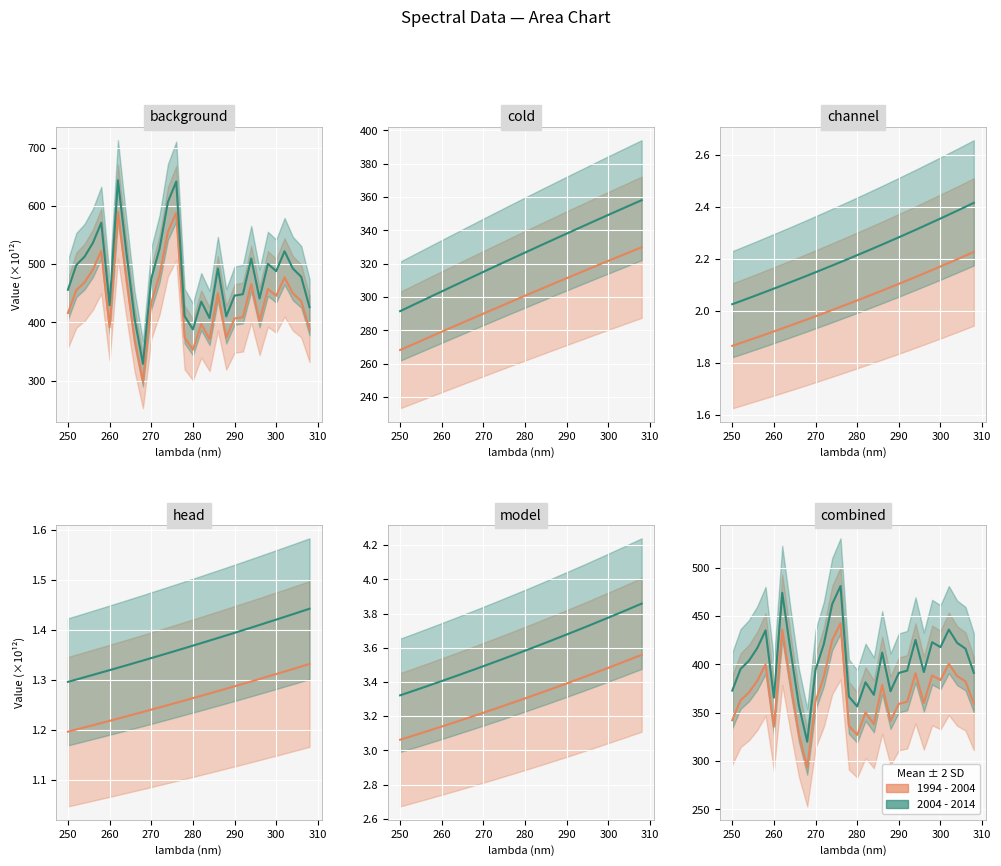

What is the difference between the cold values at 260 and 278?

19.5